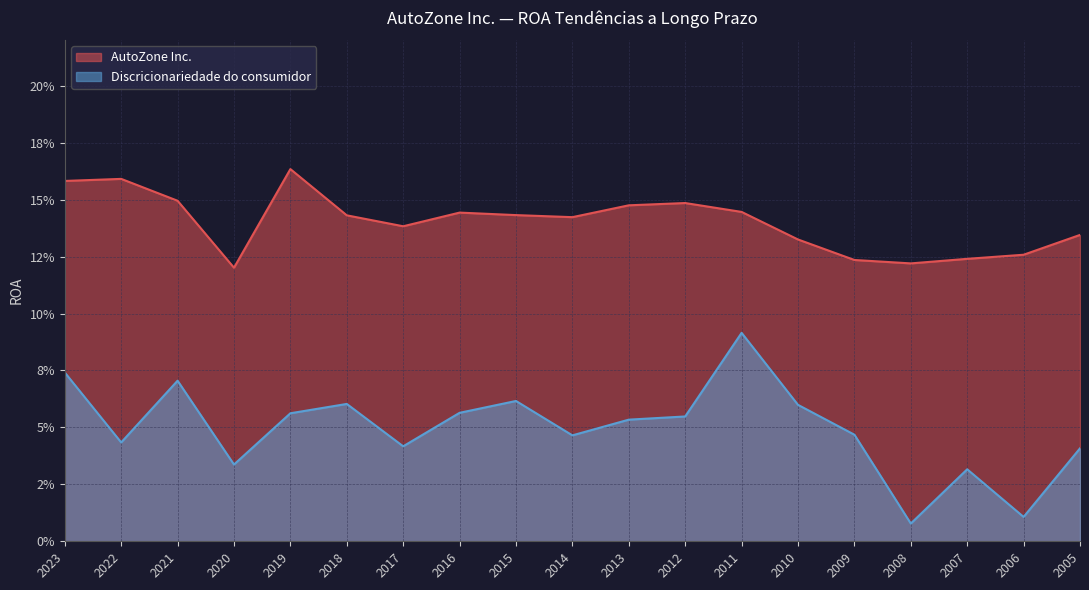

Reading right to left, extract all data points from this chart.

AutoZone Inc.: 2005=0.1	2006=0.1	2007=0.1	2008=0.1	2009=0.1	2010=0.1	2011=0.1	2012=0.1	2013=0.1	2014=0.1	2015=0.1	2016=0.1	2017=0.1	2018=0.1	2019=0.2	2020=0.1	2021=0.1	2022=0.2	2023=0.2
Discricionariedade do consumidor: 2005=0.0	2006=0.0	2007=0.0	2008=0.0	2009=0.0	2010=0.1	2011=0.1	2012=0.1	2013=0.1	2014=0.0	2015=0.1	2016=0.1	2017=0.0	2018=0.1	2019=0.1	2020=0.0	2021=0.1	2022=0.0	2023=0.1